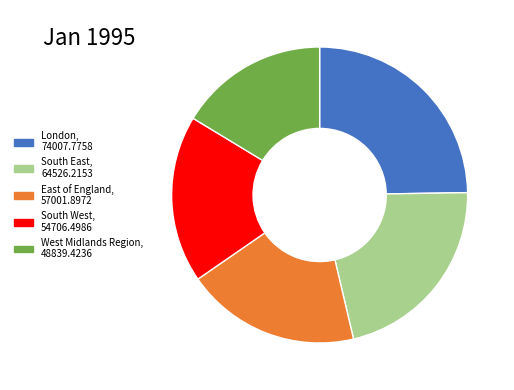

Is there a majority slice in this chart?

No